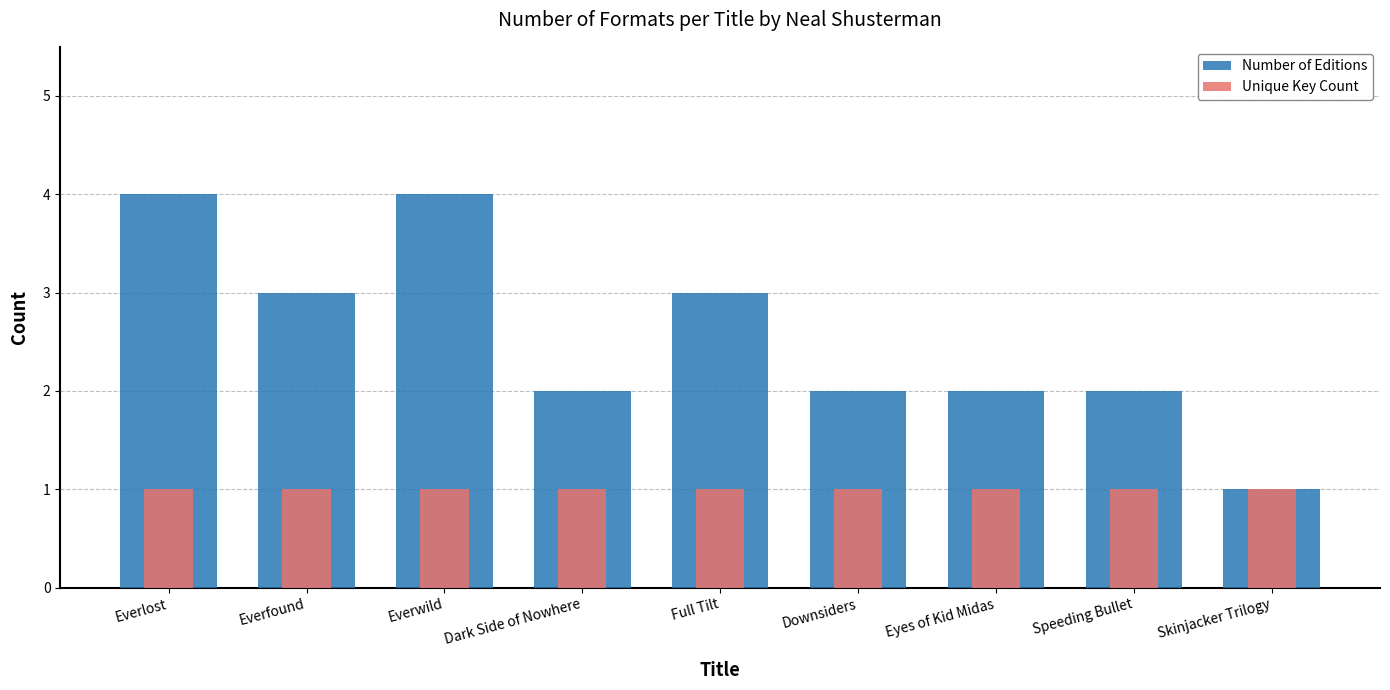

Reading left to right, list all the values displayed in this chart.

Number of Editions: 4	3	4	2	3	2	2	2	1
Unique Key Count: 1	1	1	1	1	1	1	1	1